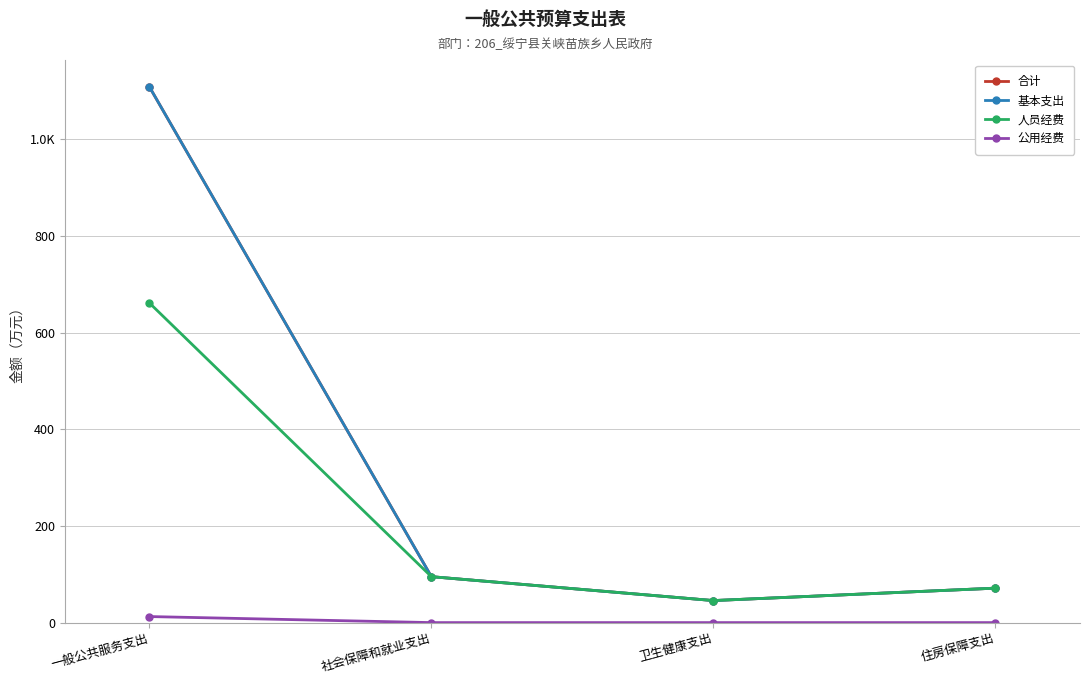

What is the average value of the 基本支出 series?

330.2